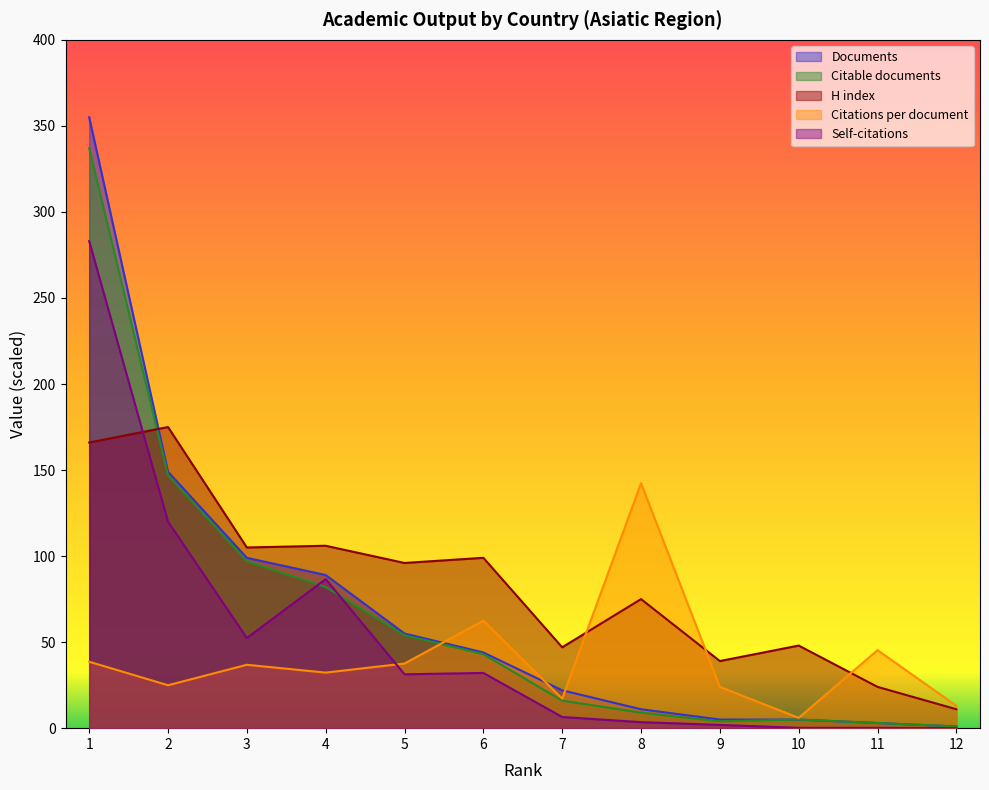

Is the value of H index at 12 greater than the value of Citations per document at 7?

No